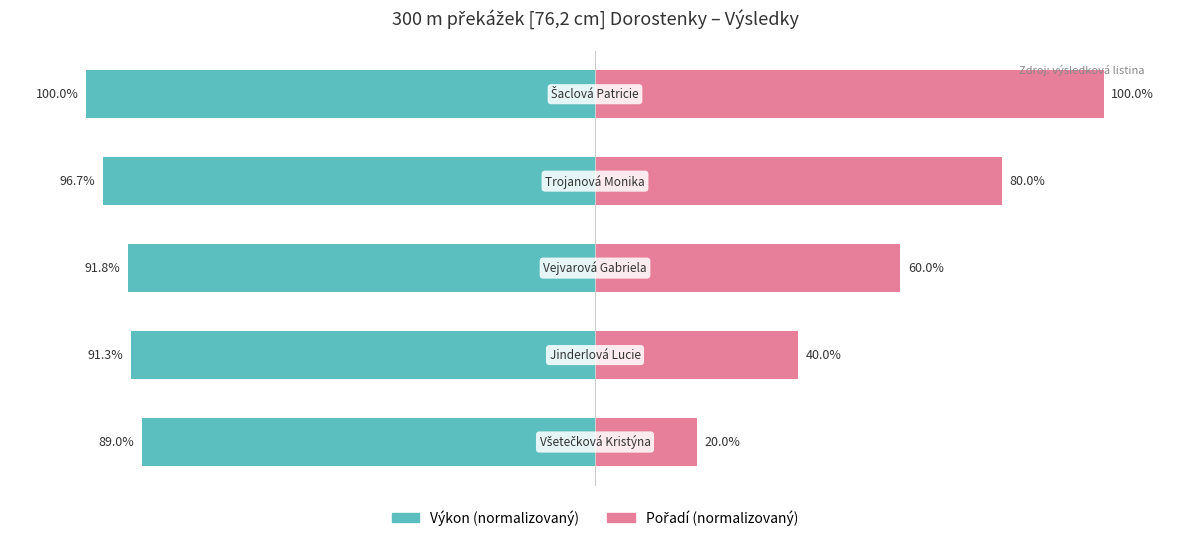

Rank the series at −50 from lowest to highest value.

Výkon (normalizovaný), Pořadí (normalizovaný)